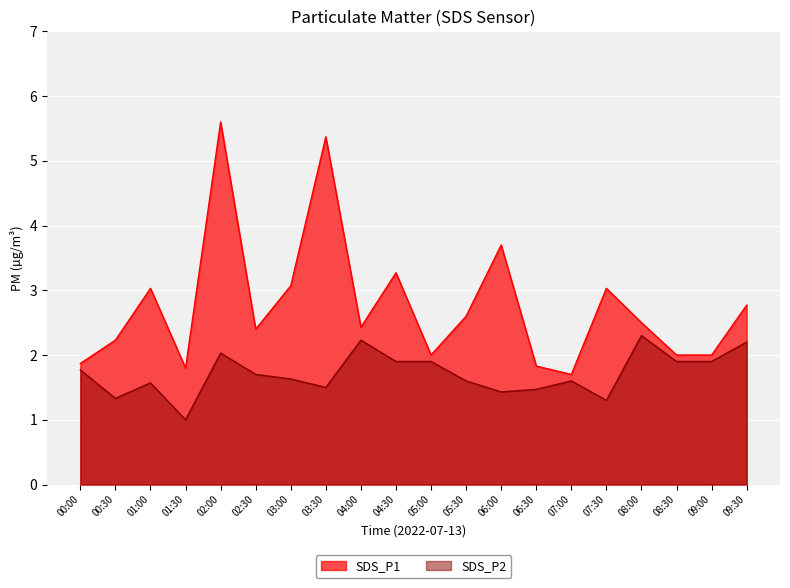

What is the average value of the SDS_P1 series?

2.8